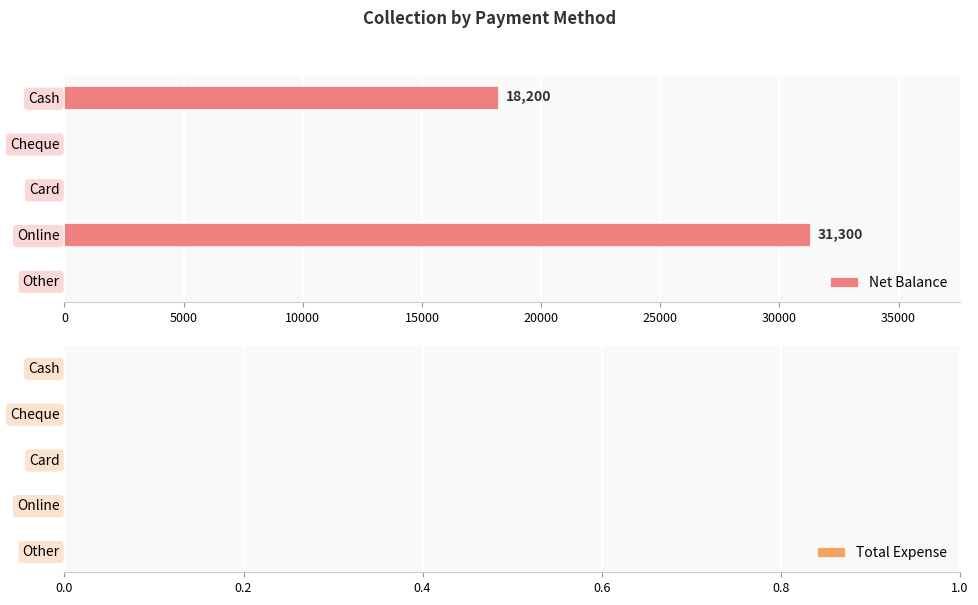

Which label corresponds to the largest value in the chart?

Online